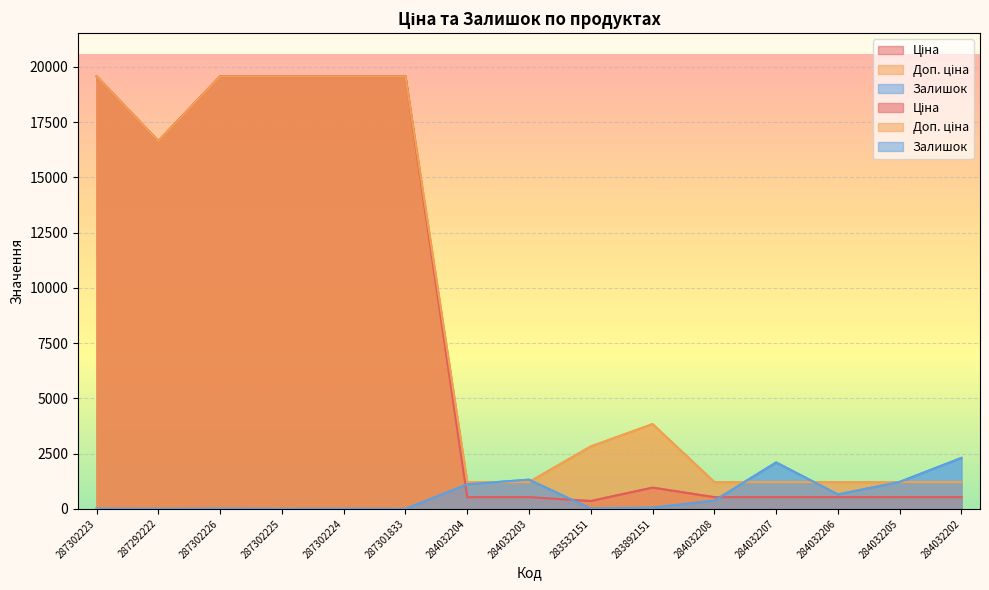

Is it true that Ціна equals 19564.9 at 287301833?

True